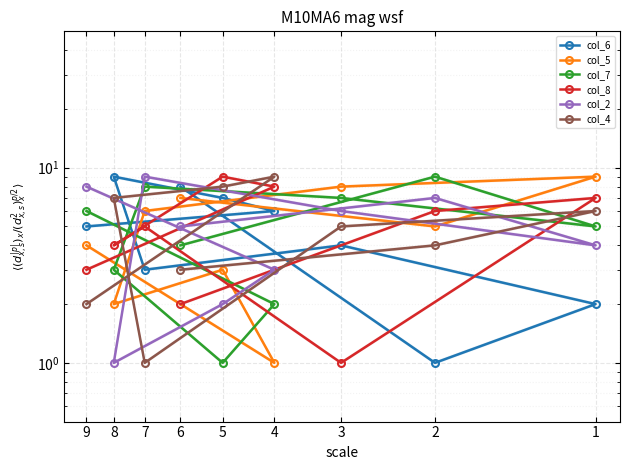

True or false: col_5 has more than 0 interior local peaks.

True